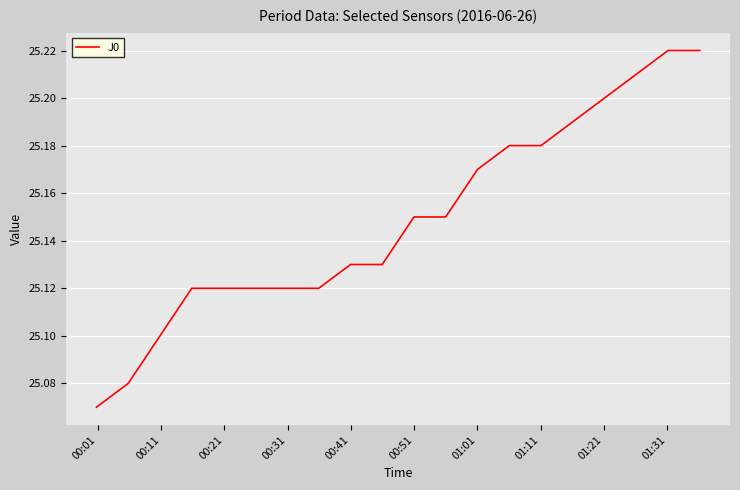

How many distinct data groups are displayed?

1